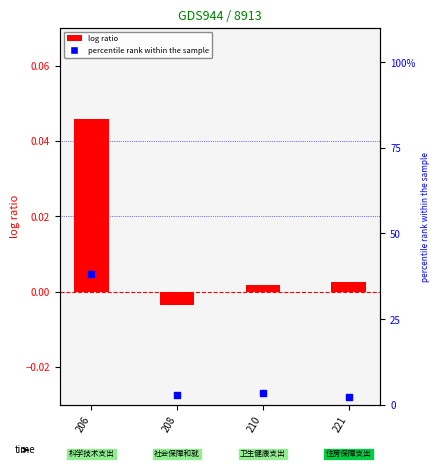

Which series reaches the minimum Y coordinate?

log ratio